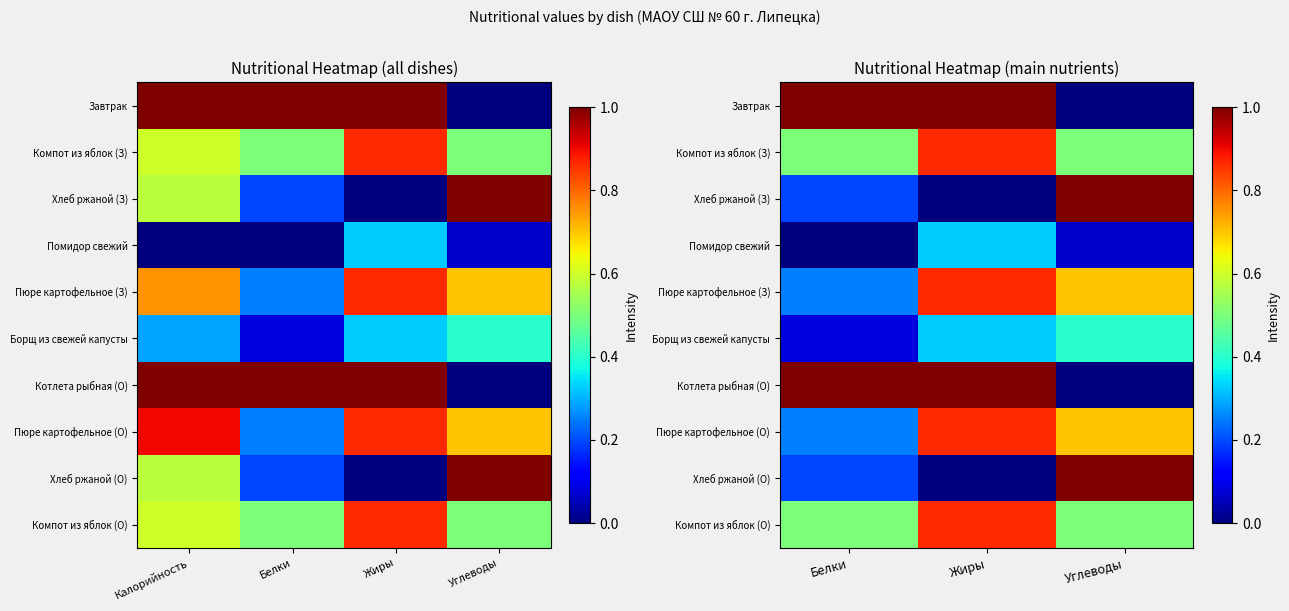

What is the average value of the Пюре картофельное (З) series?

0.6